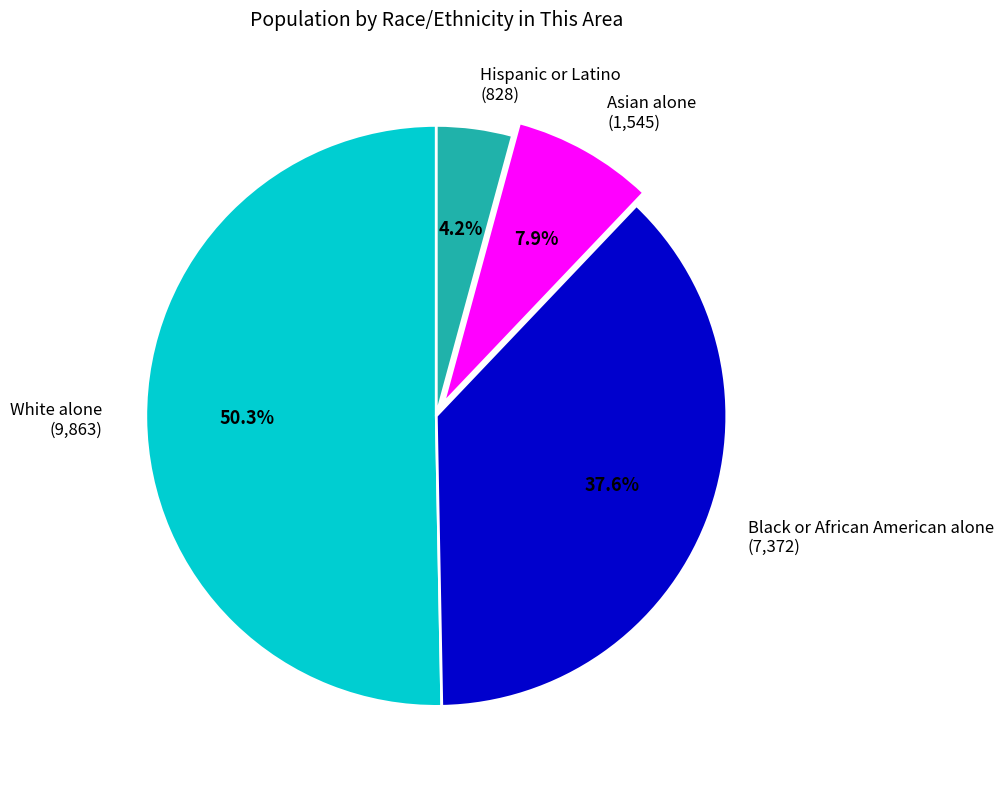

Does any single category account for the majority?

Yes